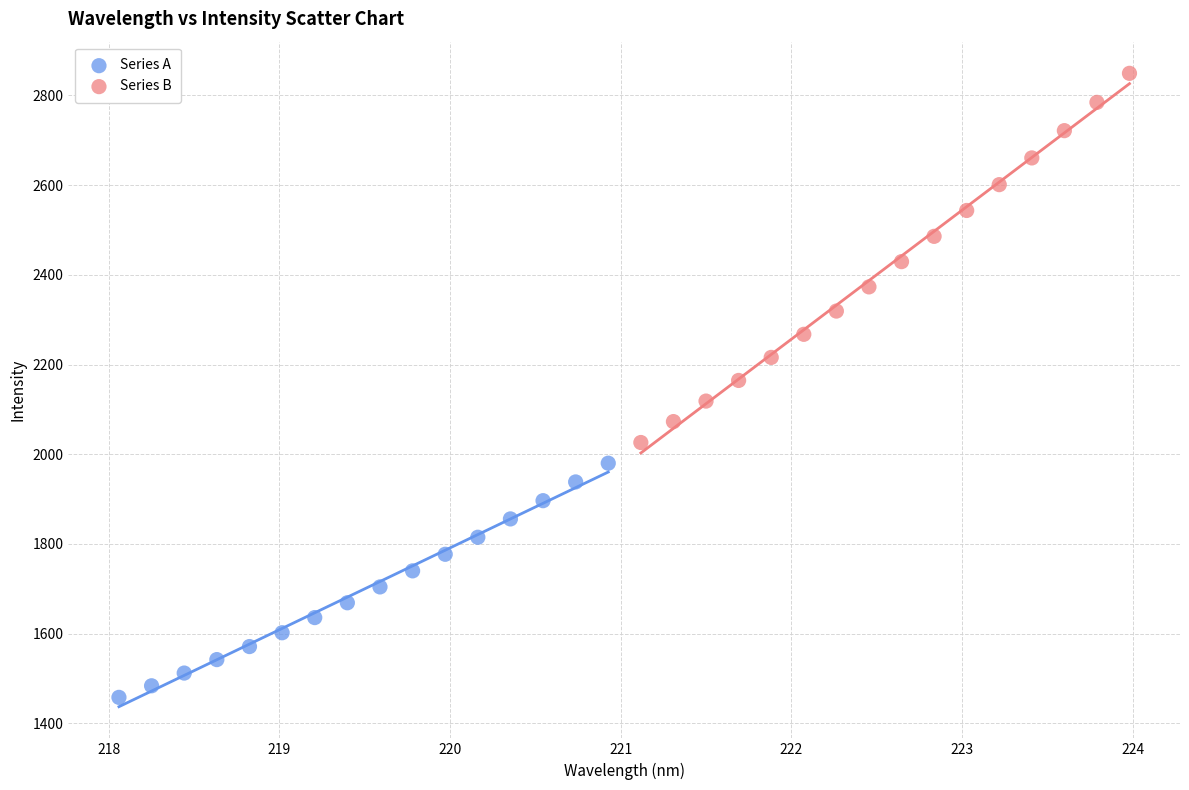

Which series contains the highest Y value?

Series B